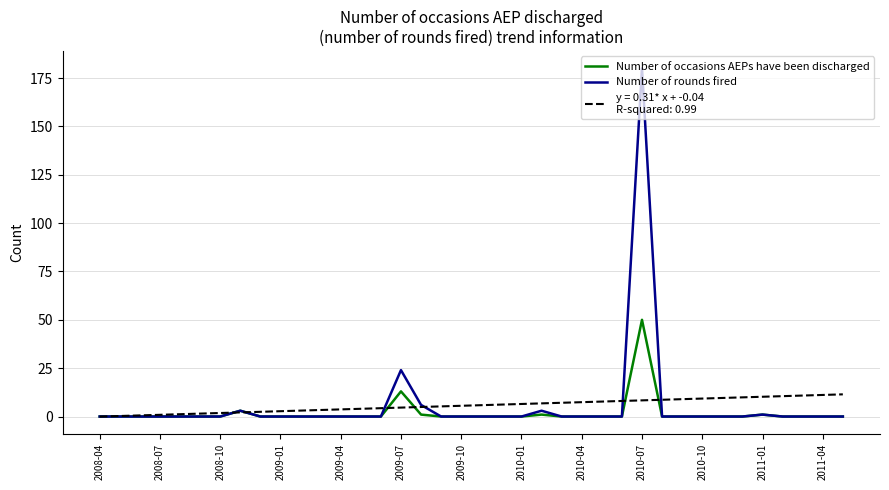

What is the greatest value displayed?

180.0